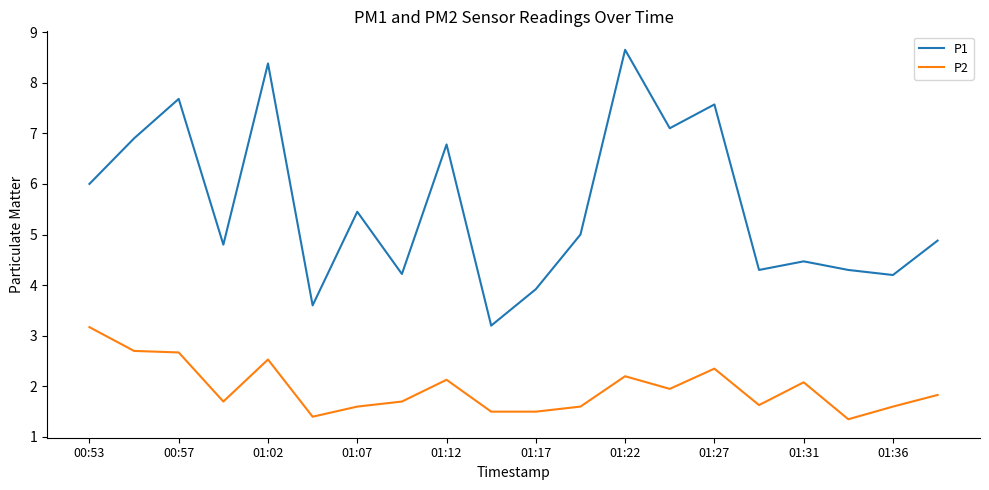

List the series in order of their overall mean, lowest first.

P2, P1